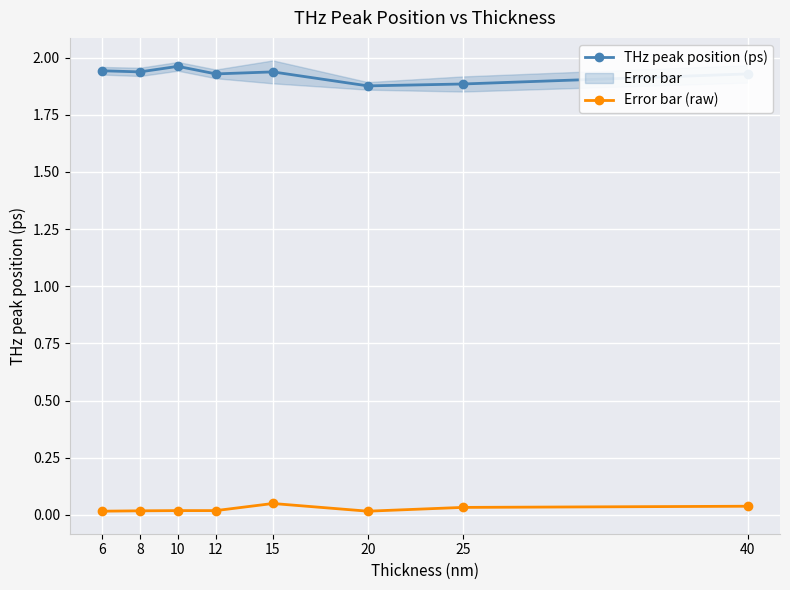

At which category does Error bar (raw) reach its first local valley?

20